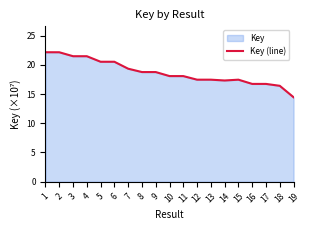

What is the value of the 6th point from the left?

20.5